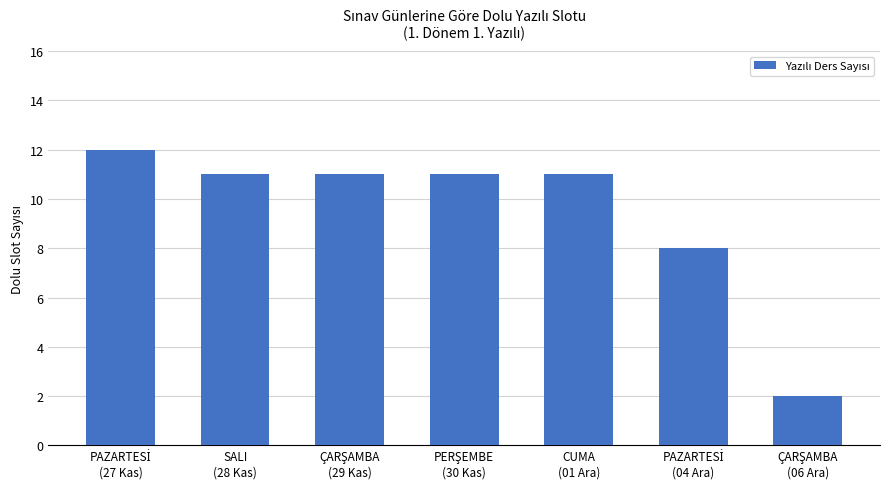

What is the maximum value shown in the chart?

12